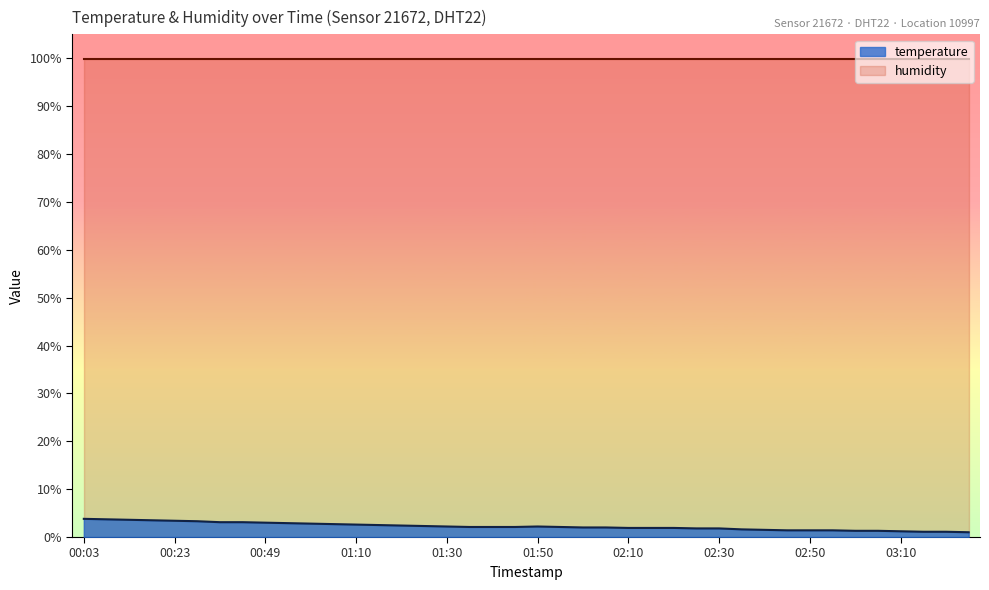

Rank the series by their average value, from lowest to highest.

temperature, humidity